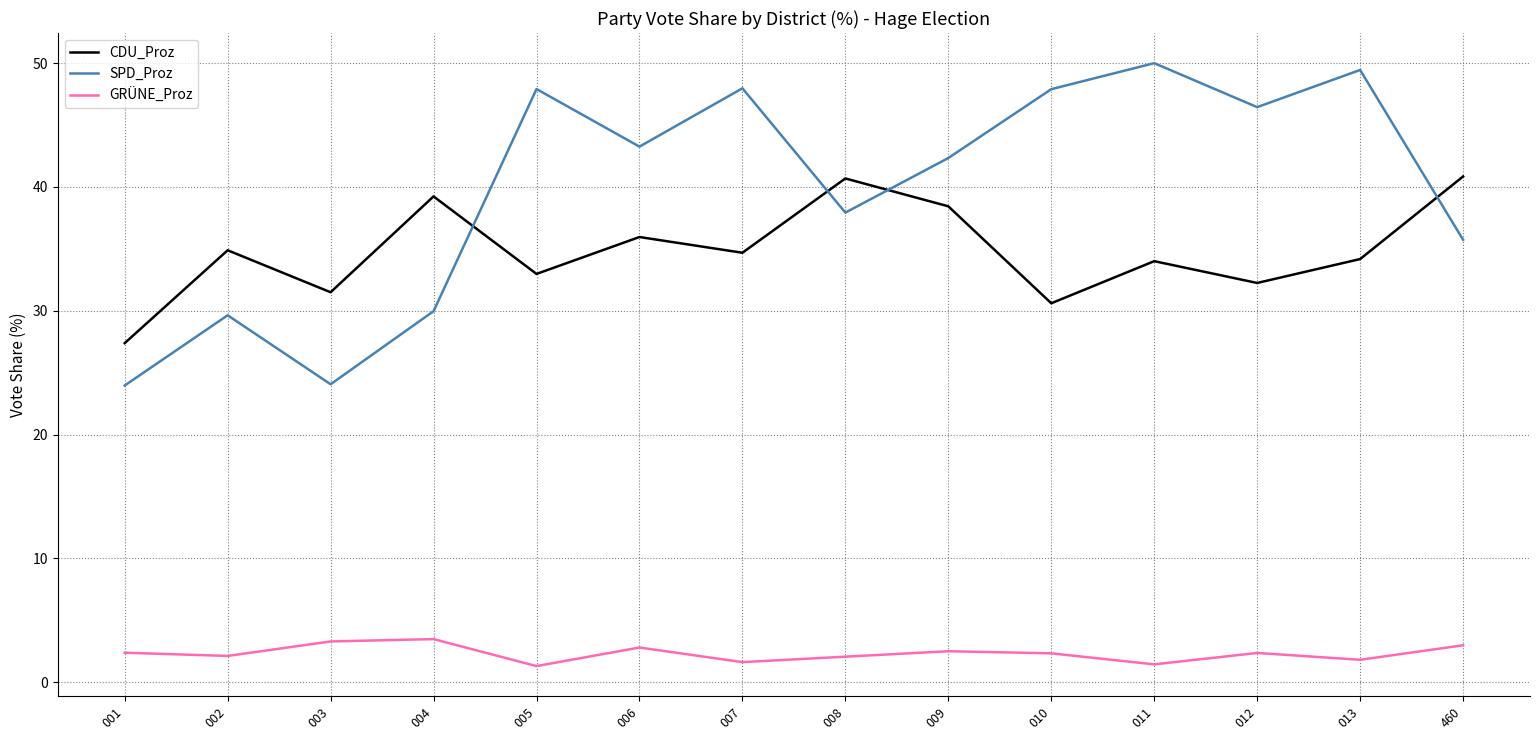

How many lines are shown in the chart?

3